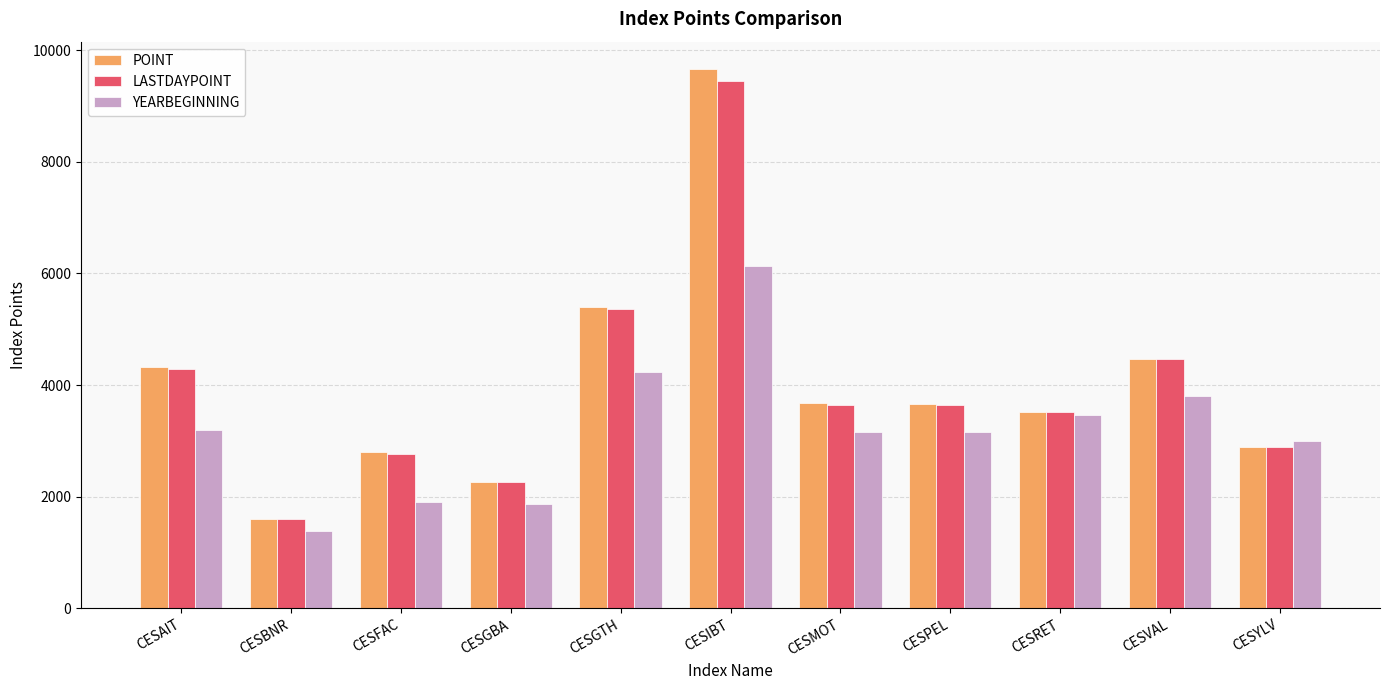

What is the smallest value displayed?

1382.4